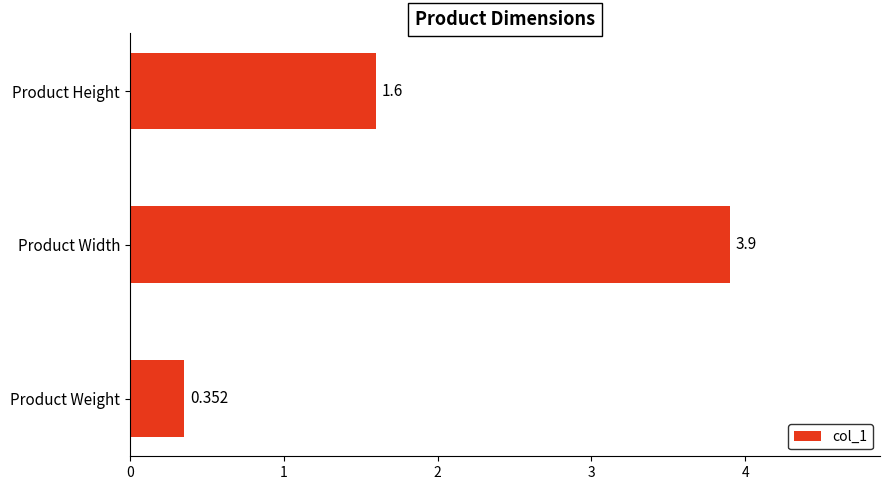

What is the difference between the maximum and minimum values?

3.5